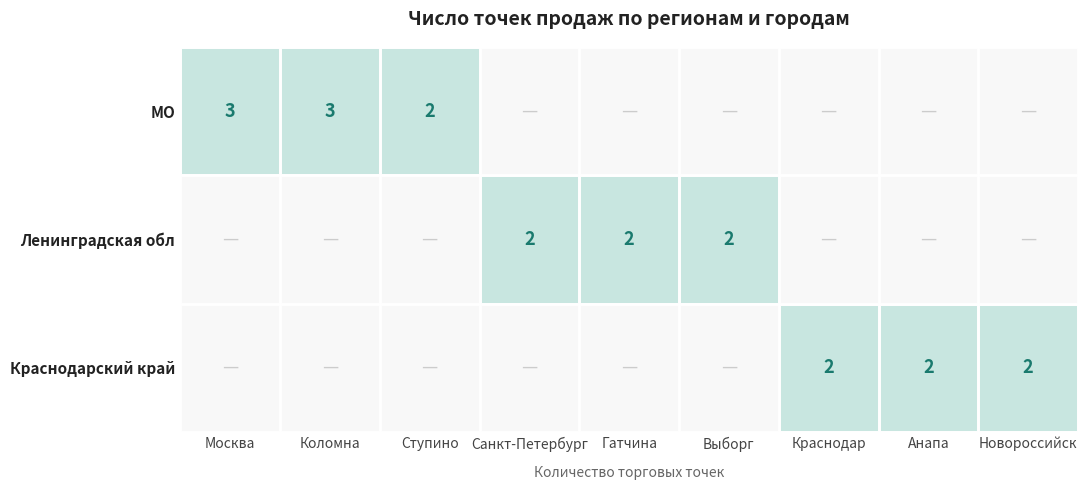

Is the value of Ленинградская обл at Санкт-Петербург greater than the value of МО at Коломна?

No